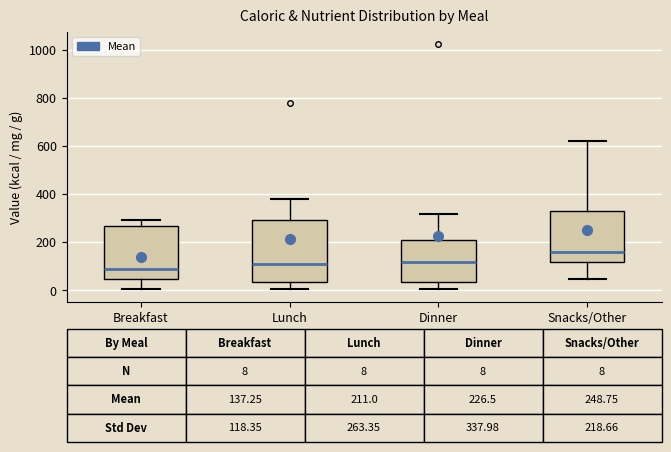

Comparing the boxes themselves (not the whiskers), which one is the tallest?

Lunch